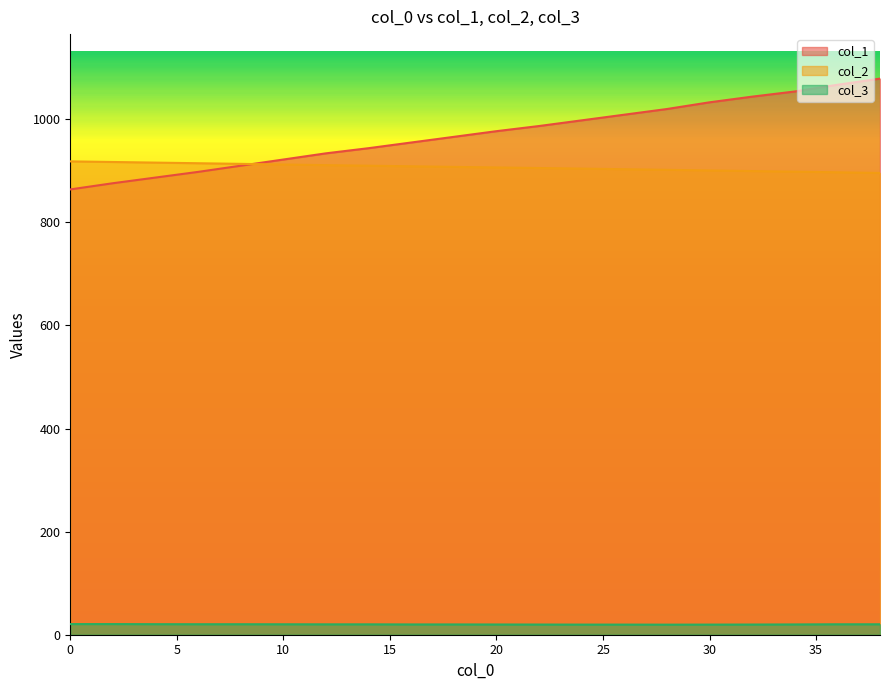

What is the smallest value displayed?

19.6